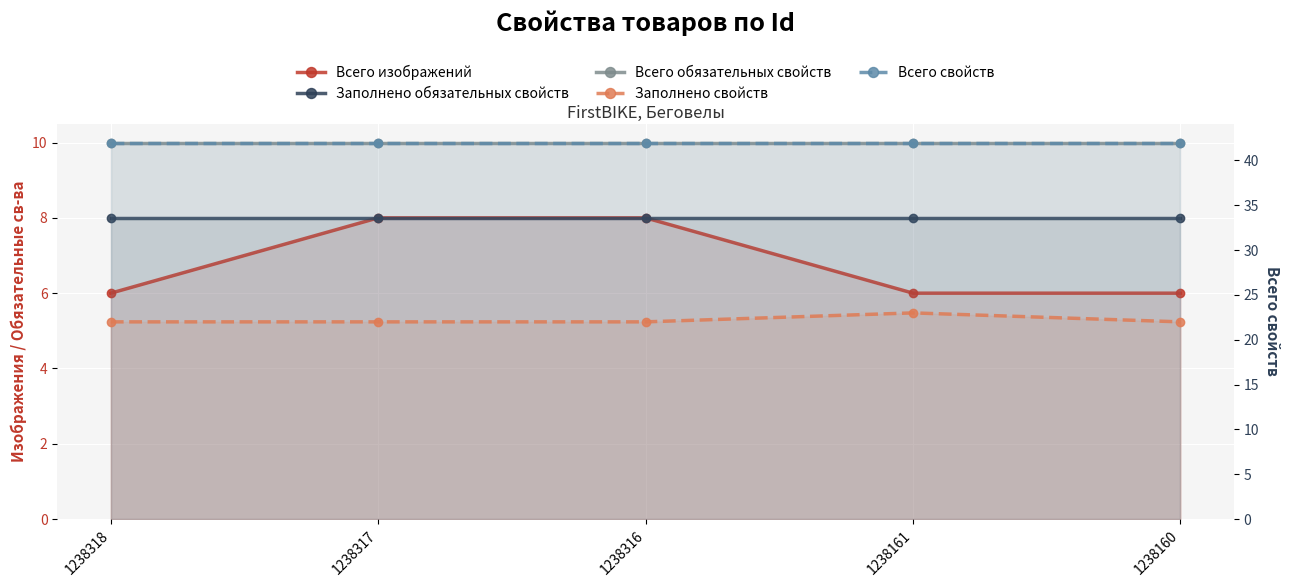

Which series has the widest spread of values?

Всего изображений